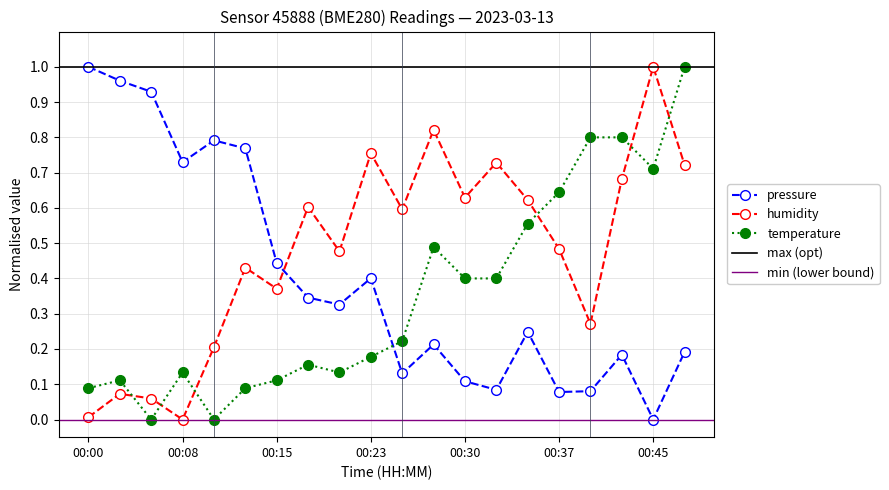

At which category is the sum across all series the highest?

00:47